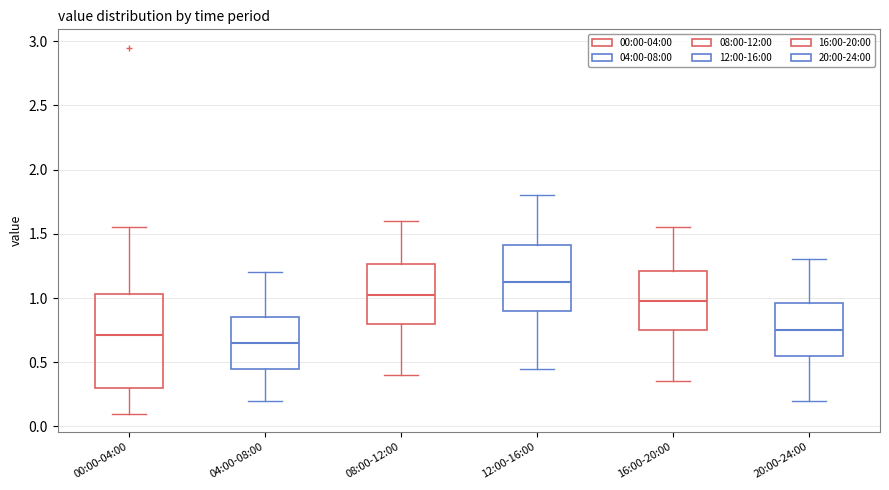

Which box's median line is the lowest?

04:00-08:00